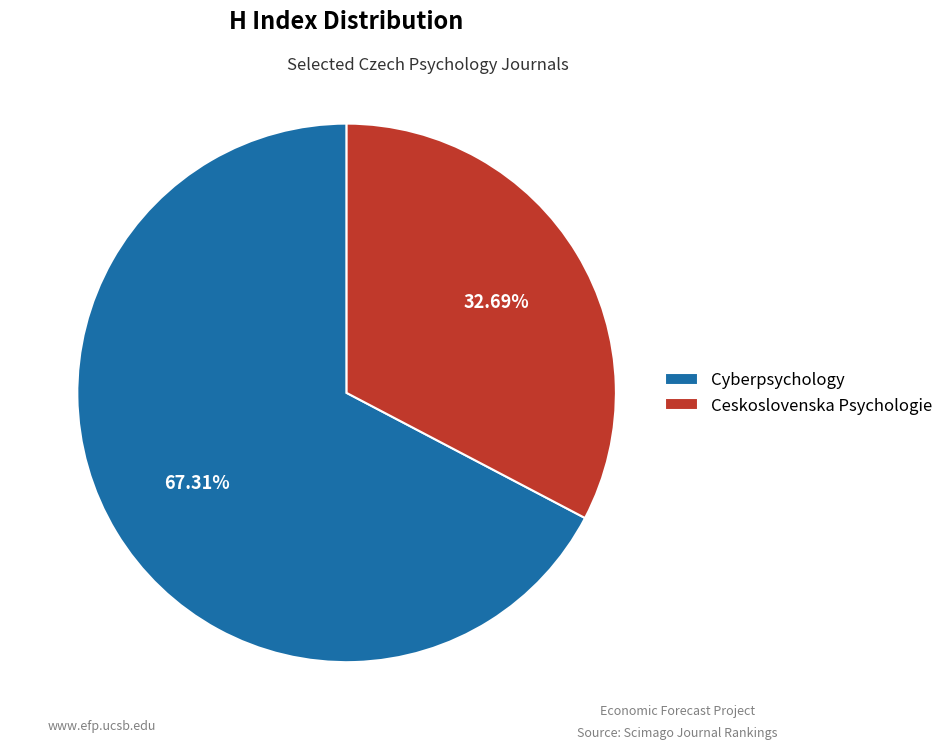

To the nearest percent, what percentage of the pie is Cyberpsychology?

67%